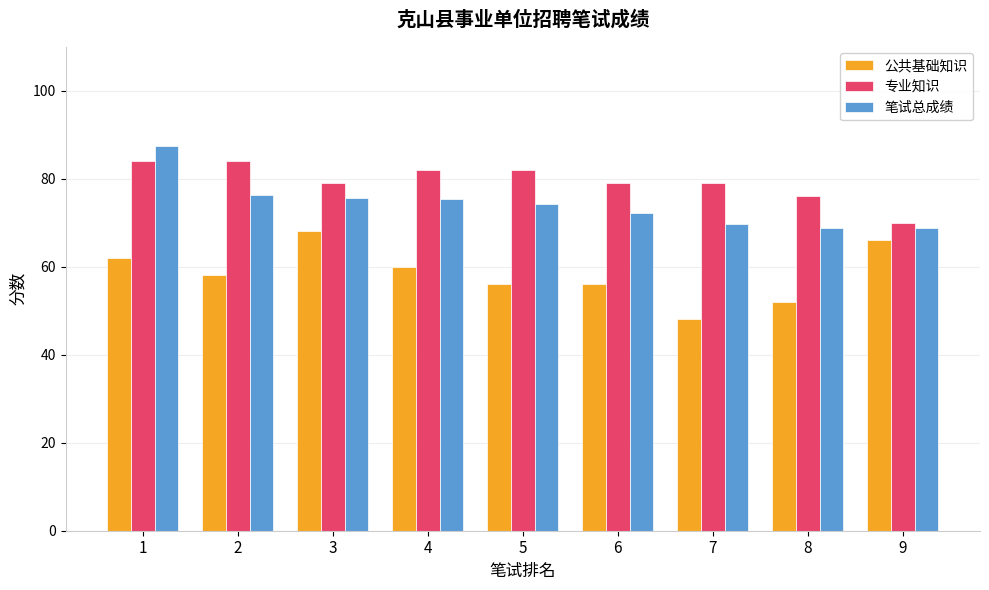

Which series changed the most between 3 and 9?

专业知识